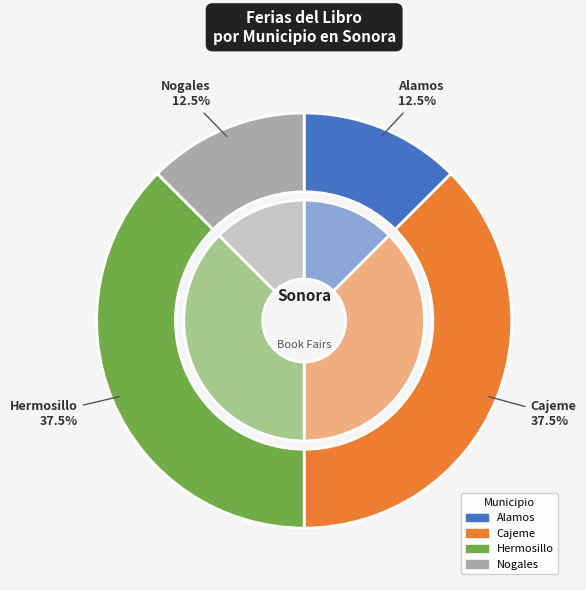

How many slices are in this pie chart?

5